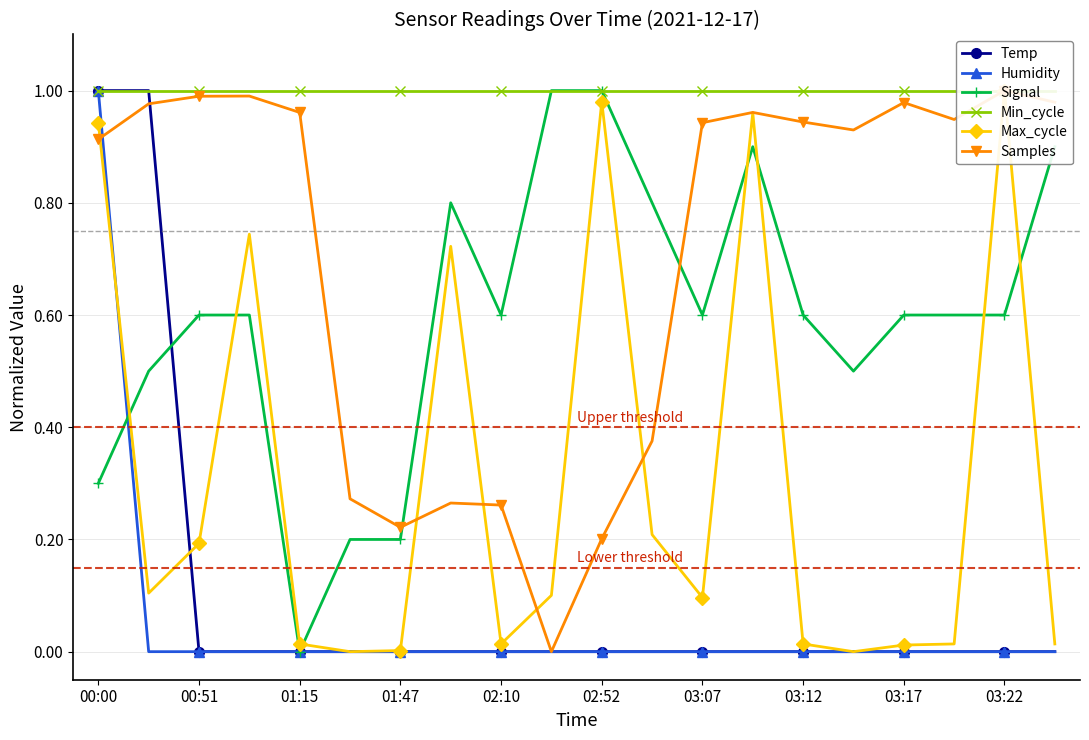

What are all the series names shown in the legend?

Temp, Humidity, Signal, Min_cycle, Max_cycle, Samples